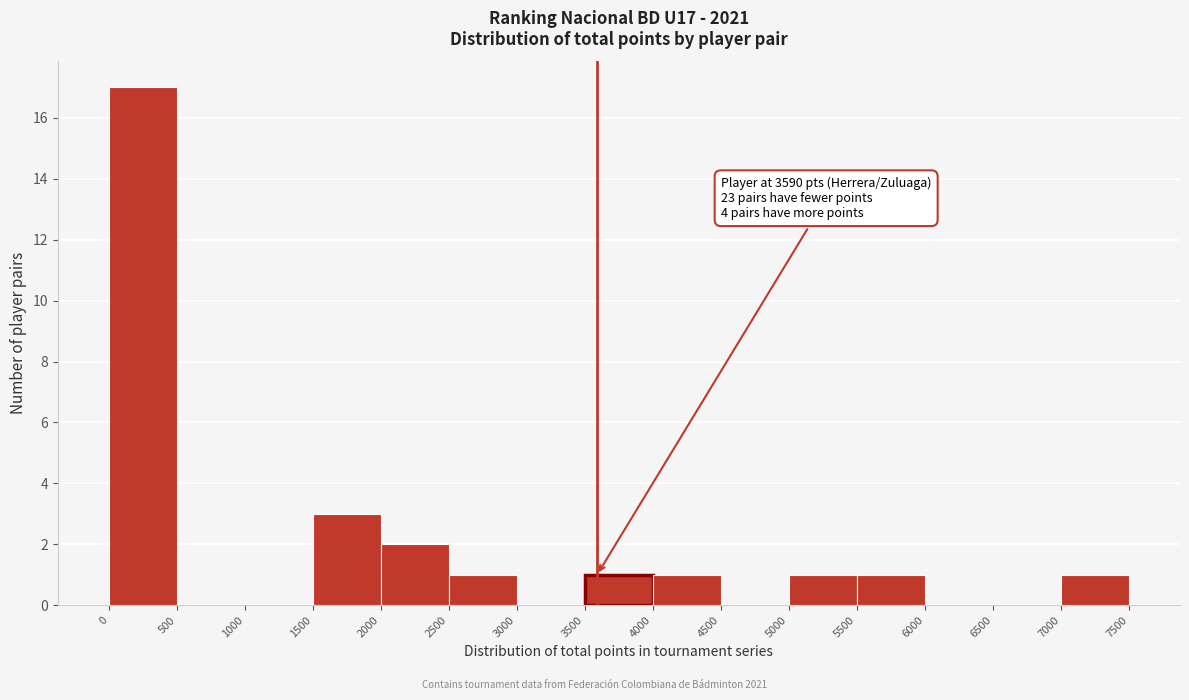

Which range on the x-axis has the tallest bar?

0 to 500